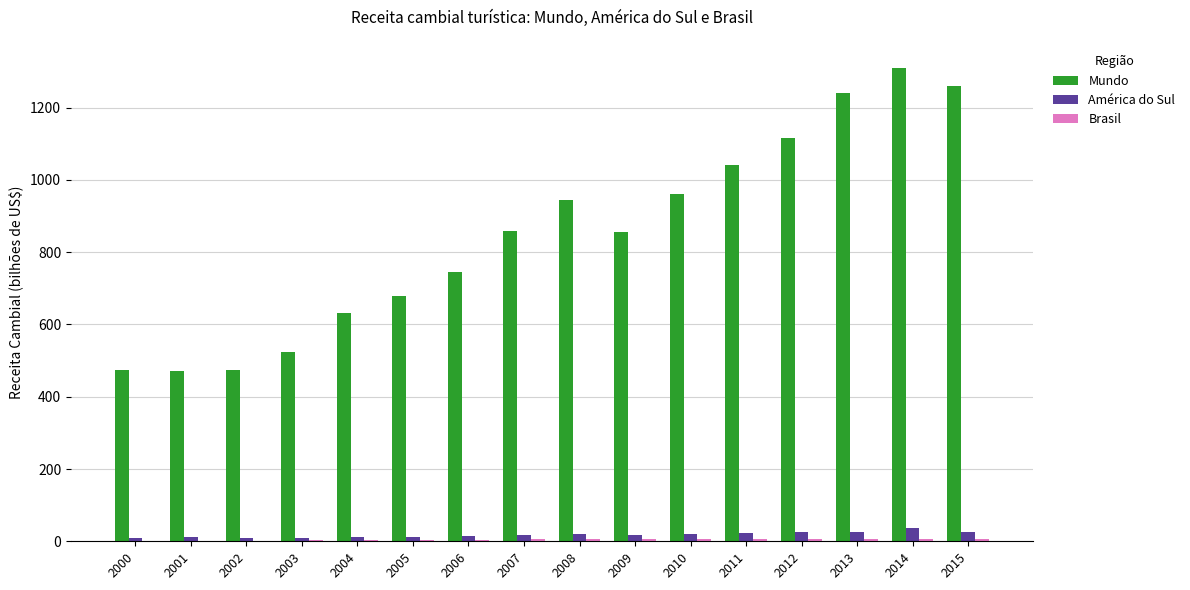

What is the spread (max minus min) of values at 2000?

473.2